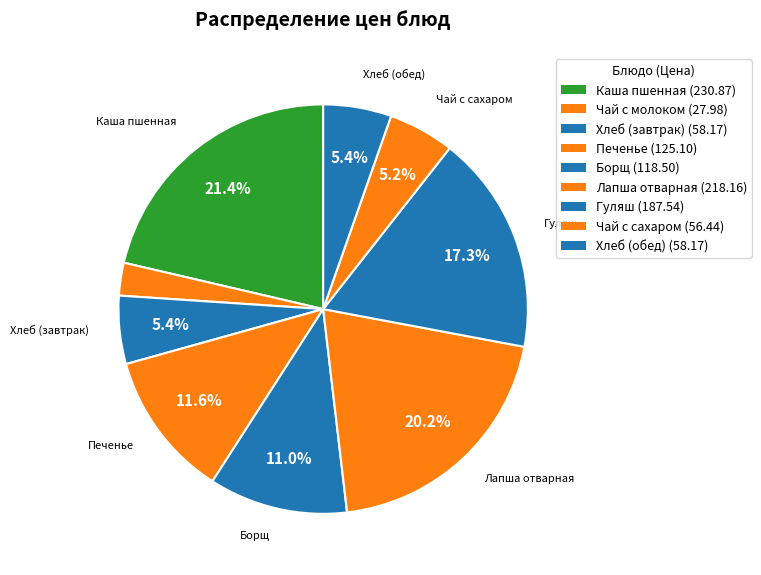

To the nearest percent, what percentage of the pie is Гуляш?

17%